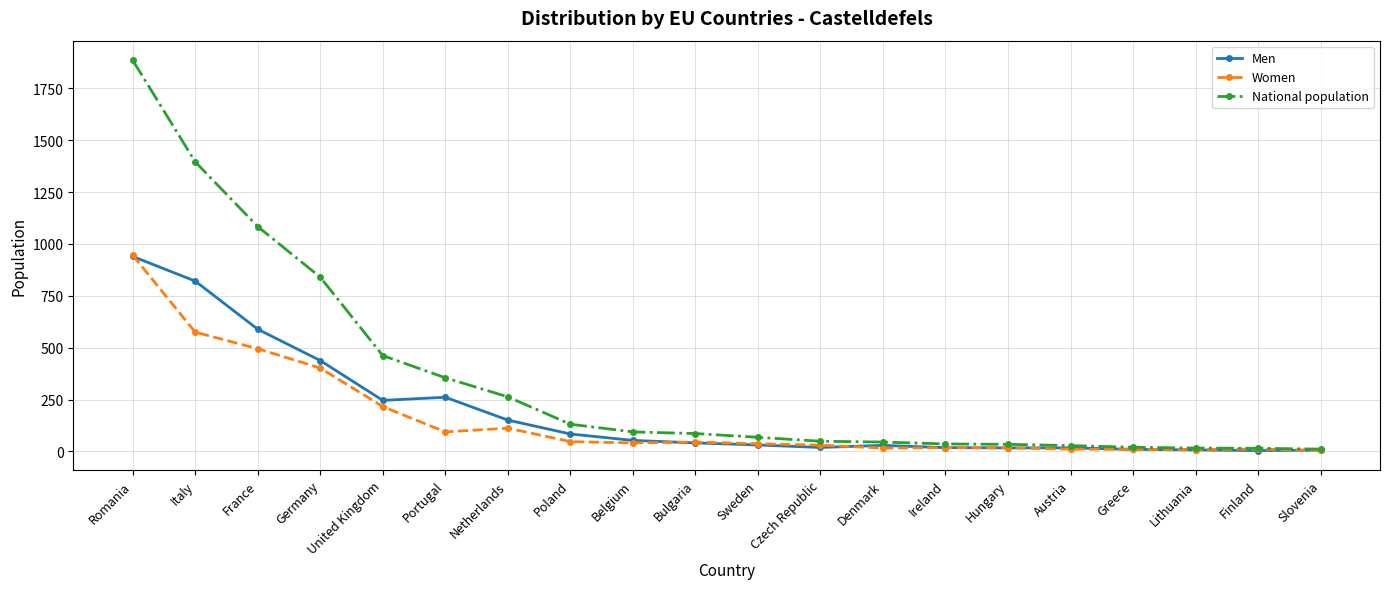

Is the value of National population at Netherlands greater than the value of Men at Finland?

Yes